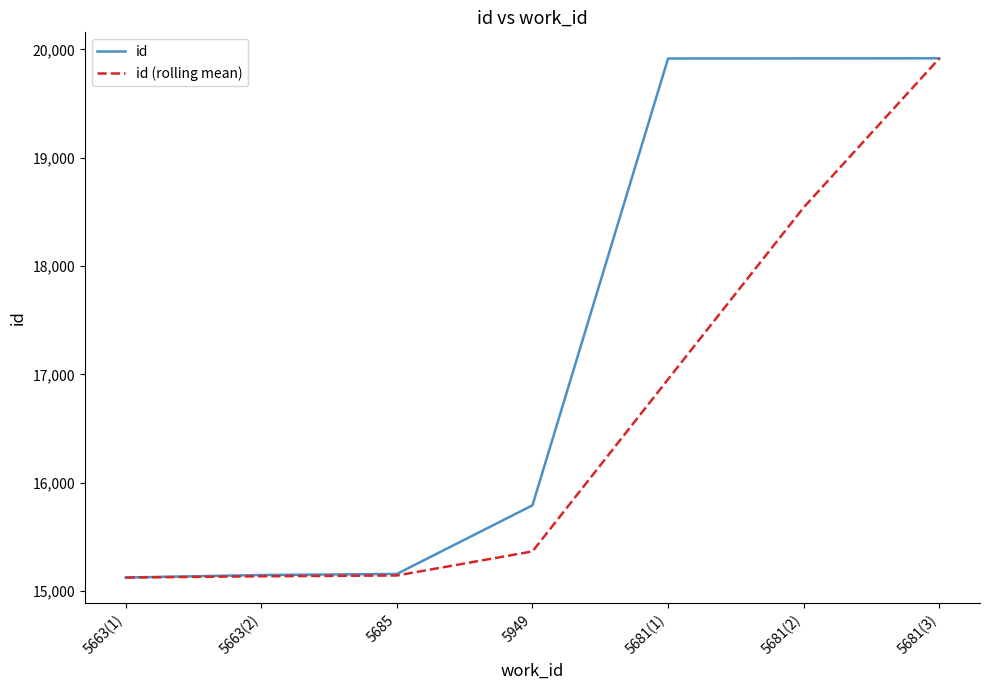

At how many categories does at least one series exceed 17791?

3